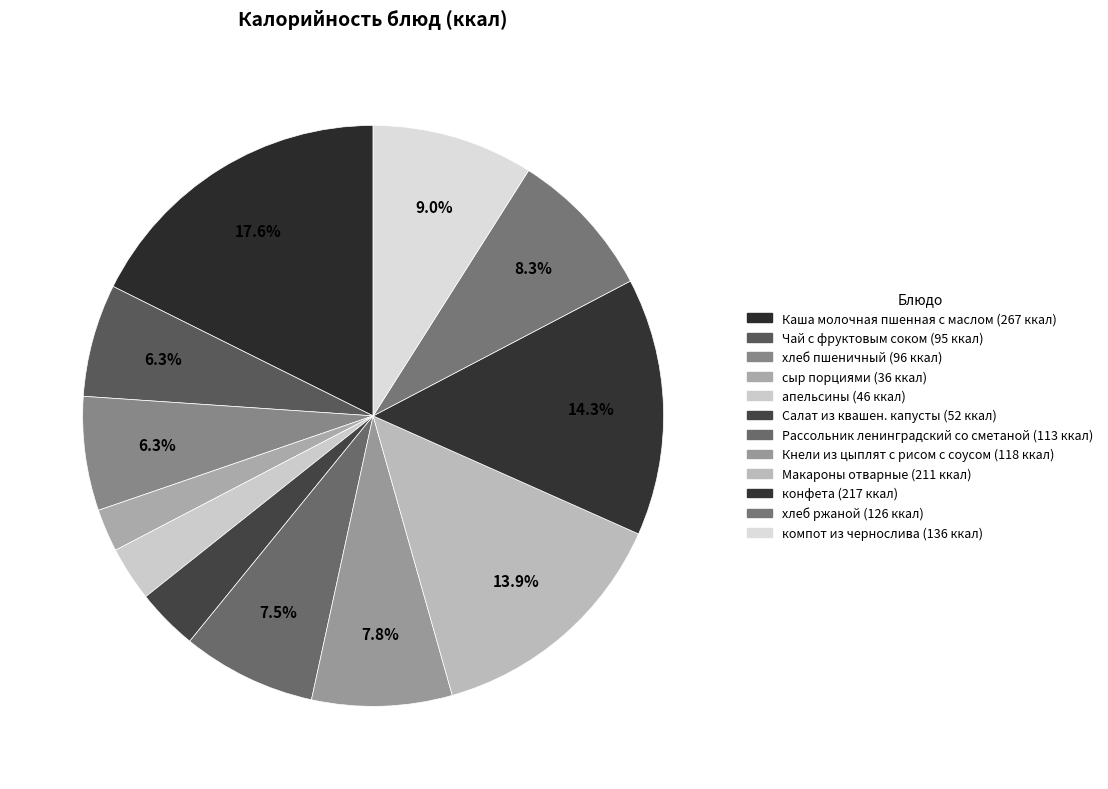

Is there any slice that represents more than half of the pie?

No